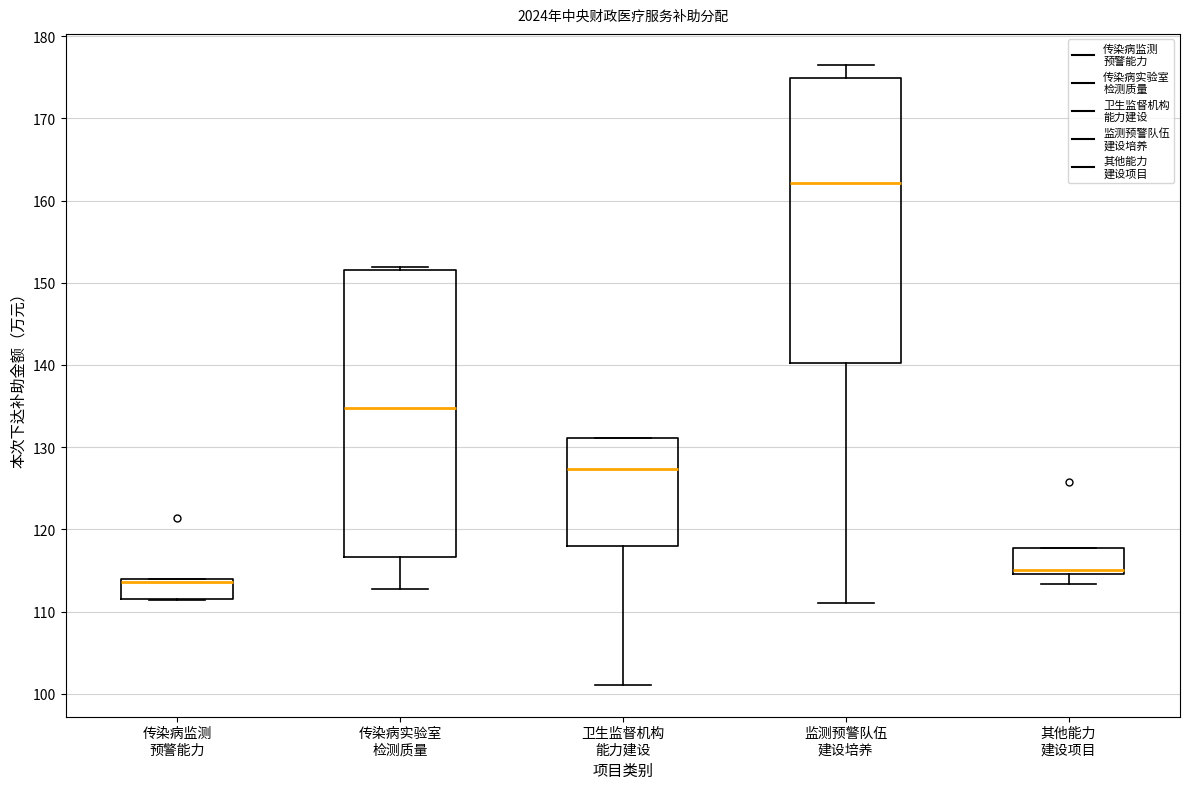

Where does the median line of the box for 卫生监督机构 能力建设 sit on the y-axis? The values are not printed on the chart, so give them approximately, as read against the axis.

127